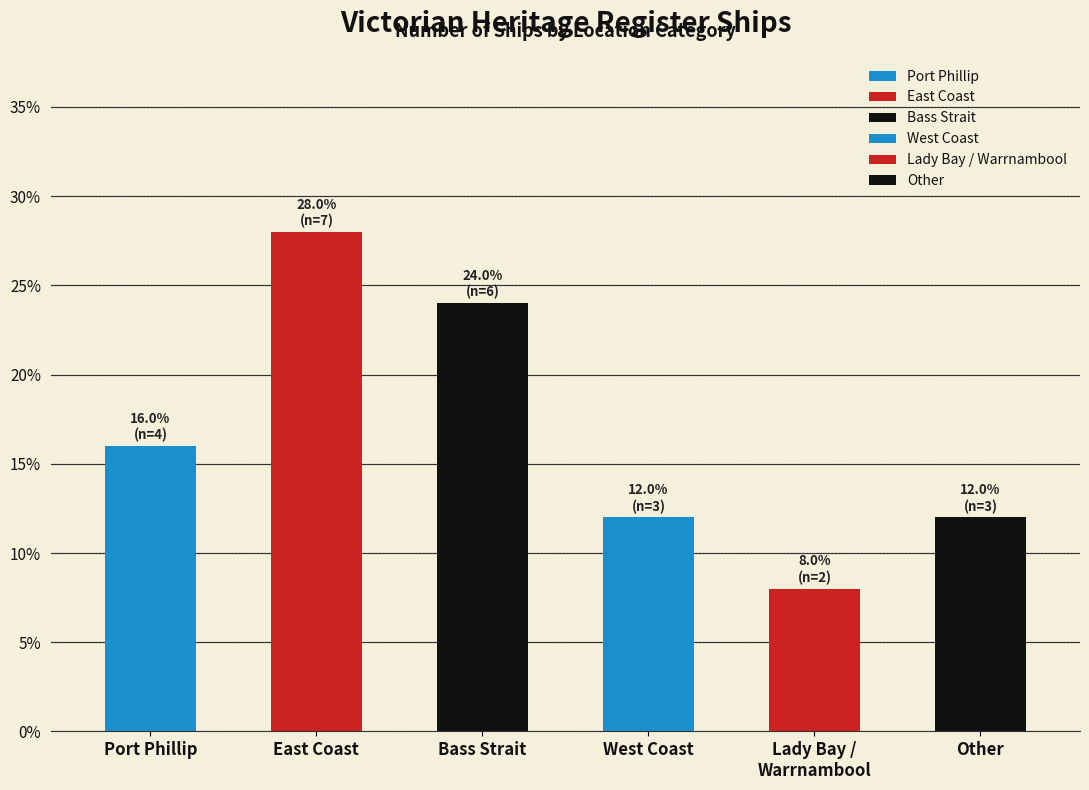

Are the bars horizontal?

No